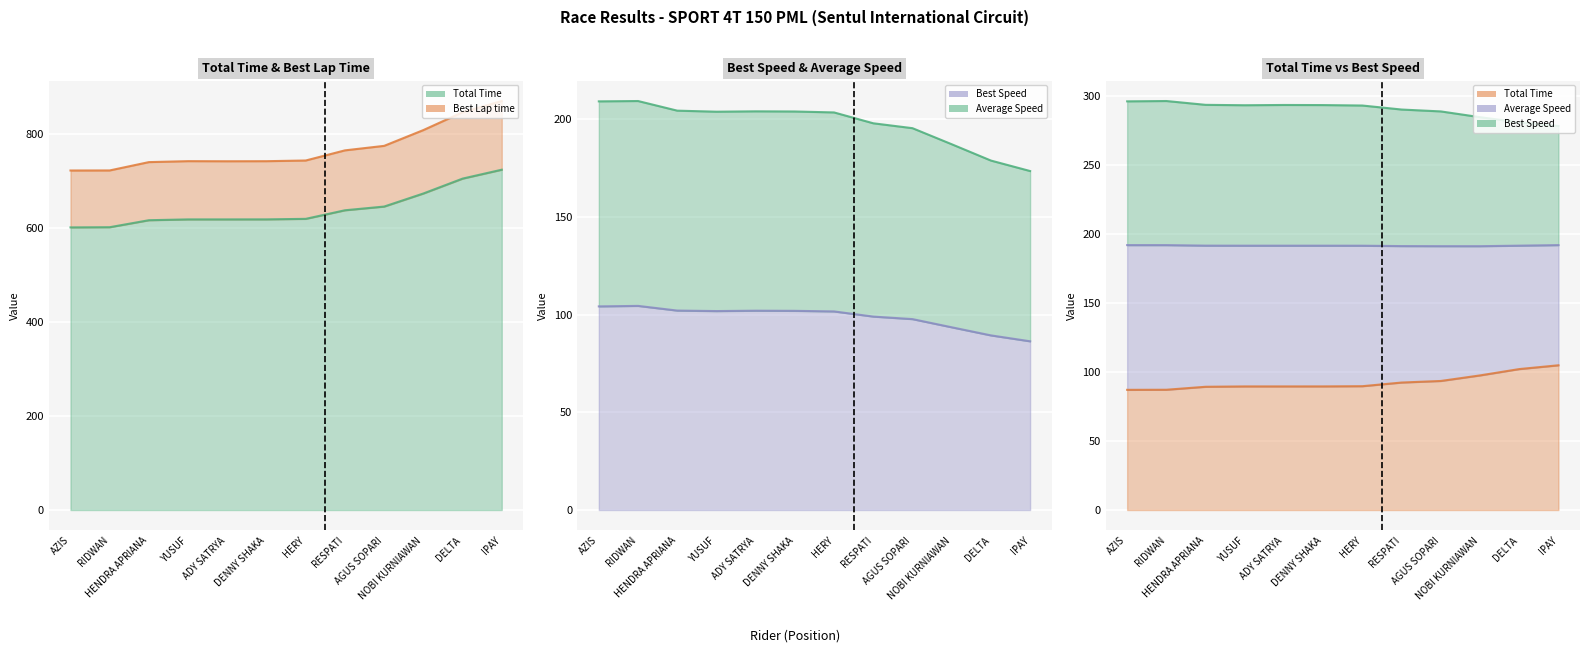

What is the sum of the Average Speed values at HENDRA APRIANA and NOBI KURNIAWAN?

391.4